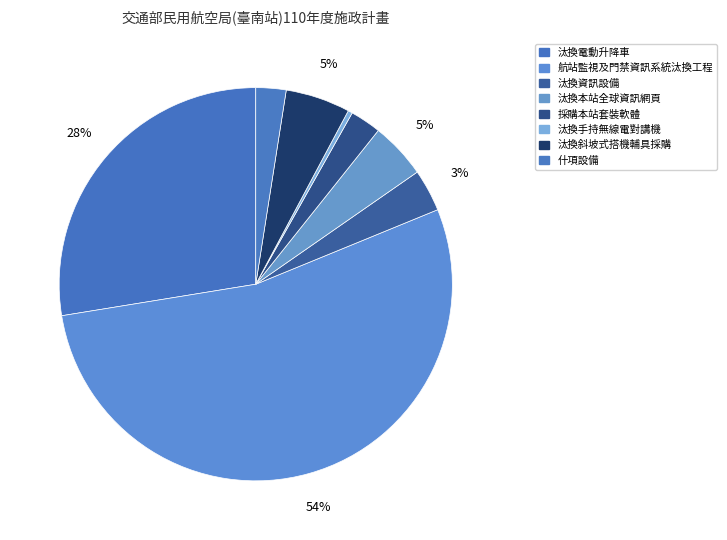

Combined, do 汰換本站全球資訊網頁 and 汰換資訊設備 account for over 50%?

No